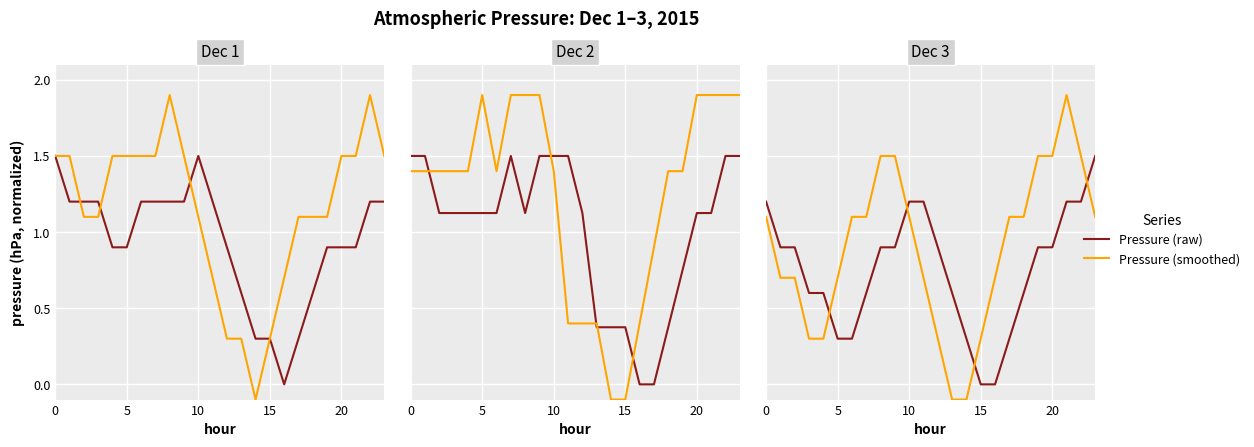

Is it true that Pressure (raw) equals 1.2 at 21?

True